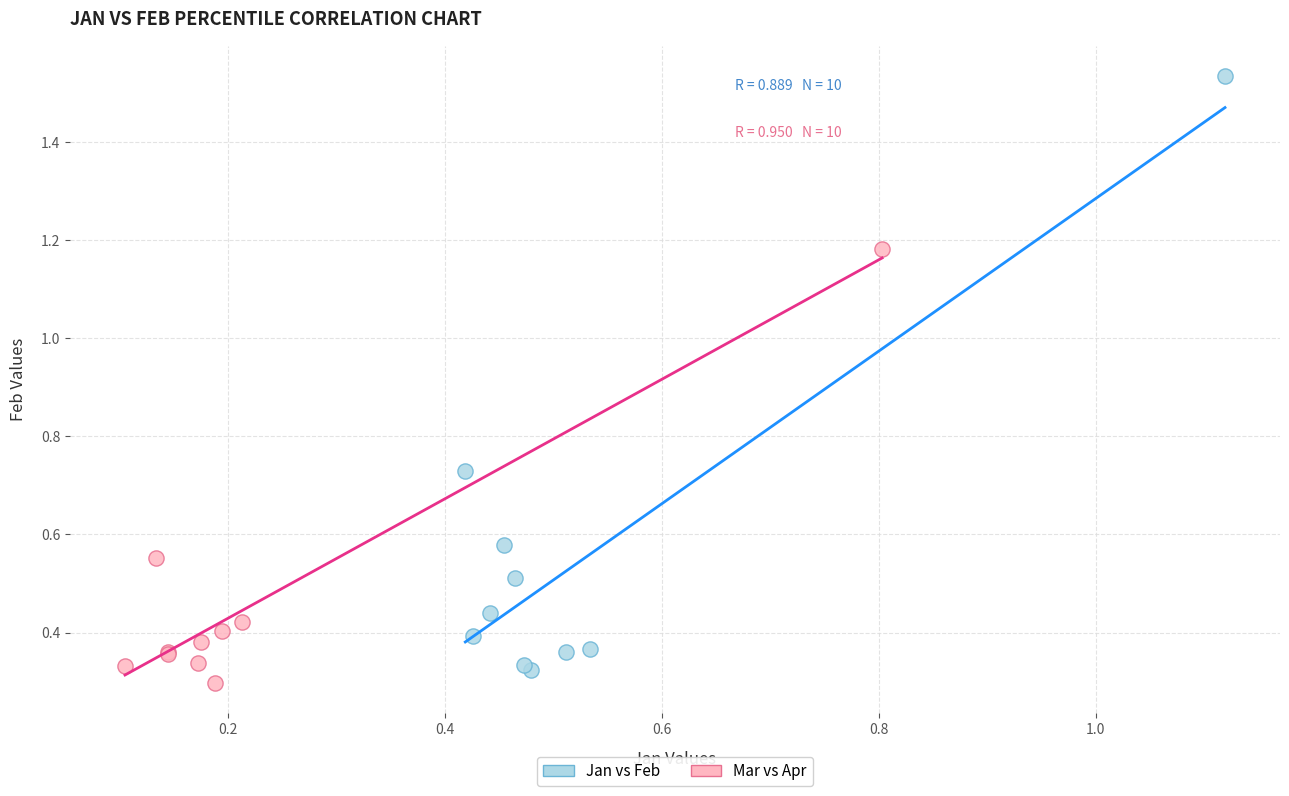

What are all the series names shown in the legend?

Jan vs Feb, Mar vs Apr